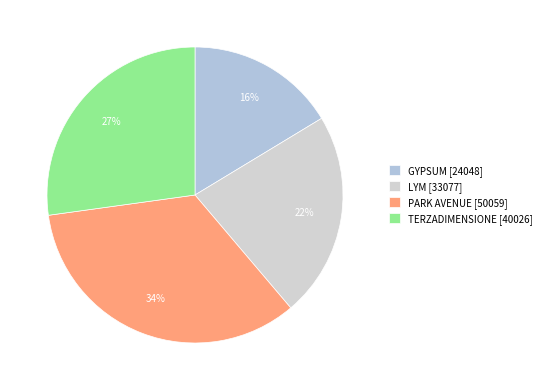

To the nearest percent, what is the difference between the TERZADIMENSIONE and LYM slice percentages?

5%